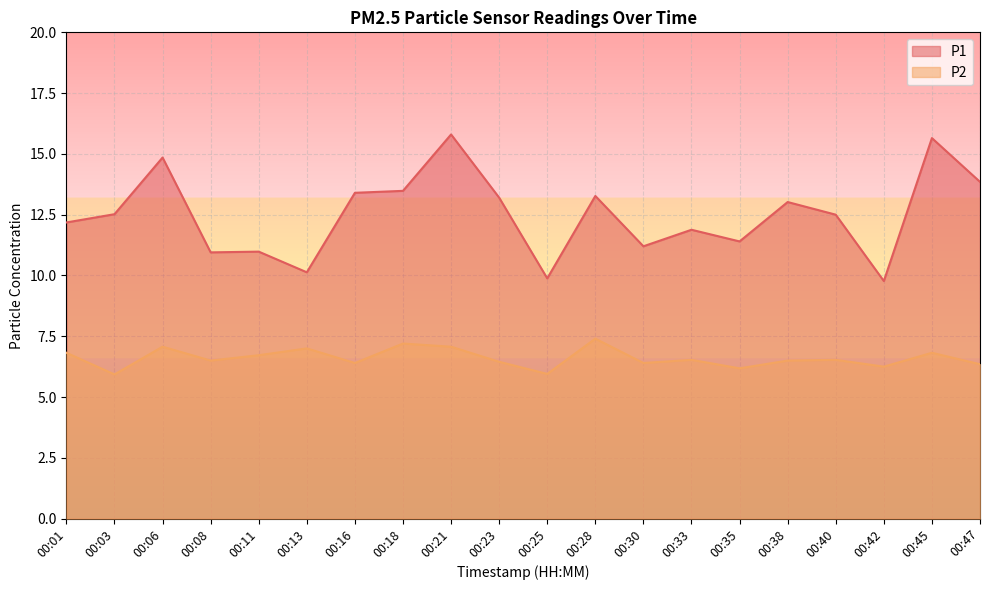

What is the sum of all P2 values?

132.1